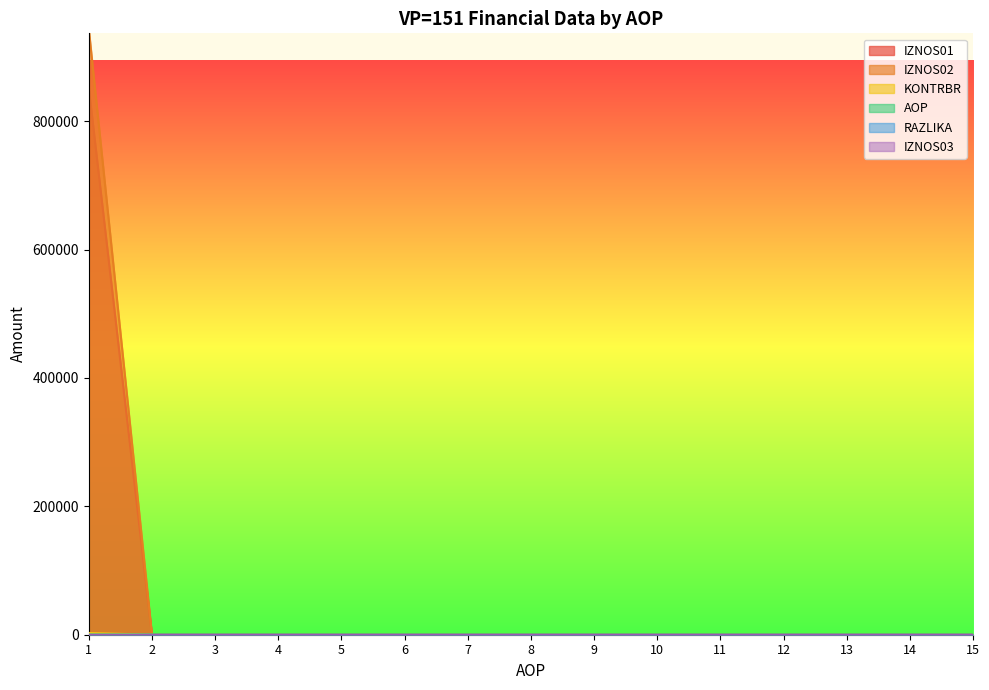

What is the maximum value shown in the chart?

943559.2